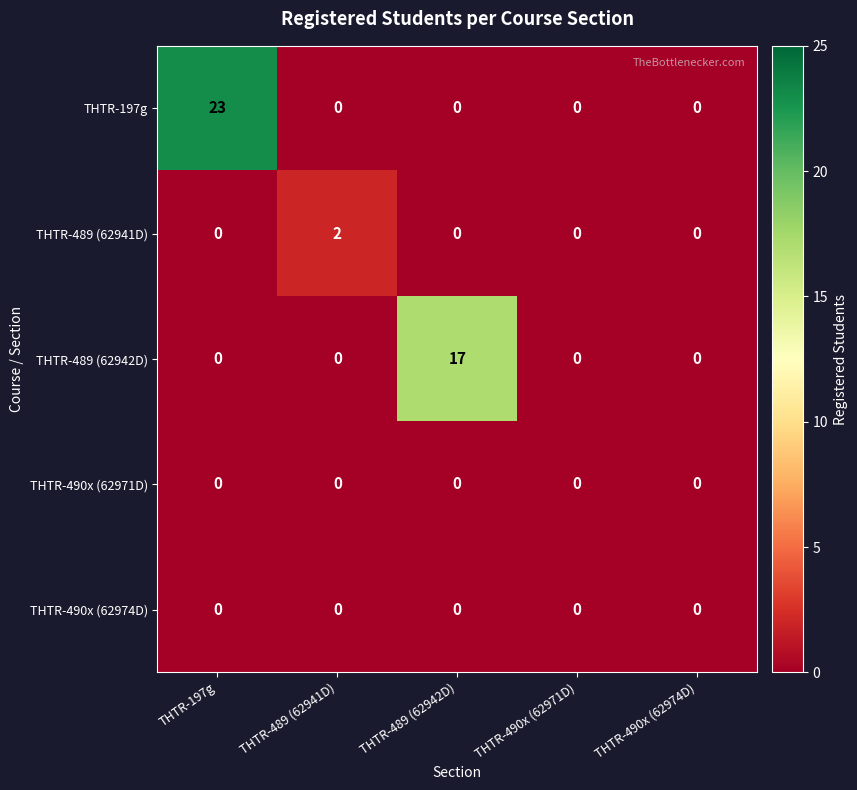

What is the sum of all THTR-197g values?

23